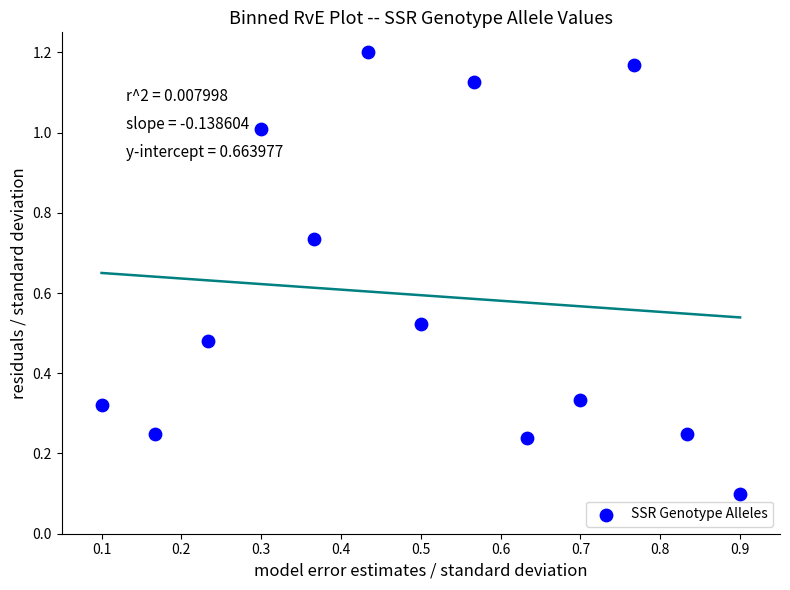

What is the range of X values (max minus min)?

0.8